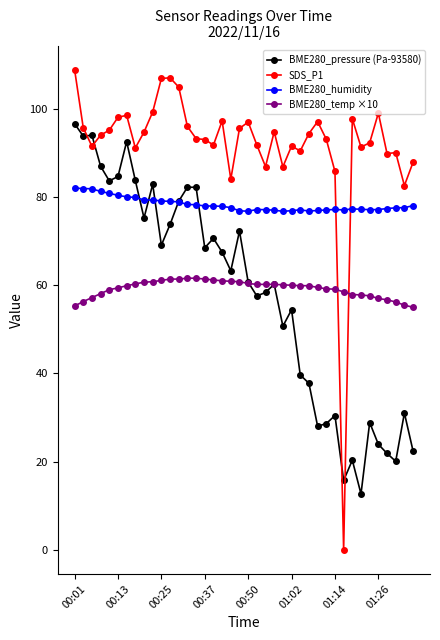

Which series has the widest spread of values?

SDS_P1